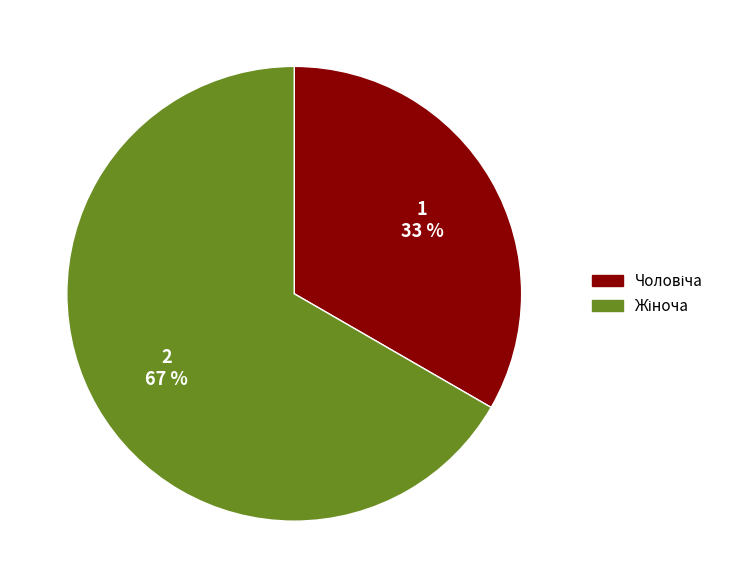

To the nearest percent, what is the average slice percentage?

50%